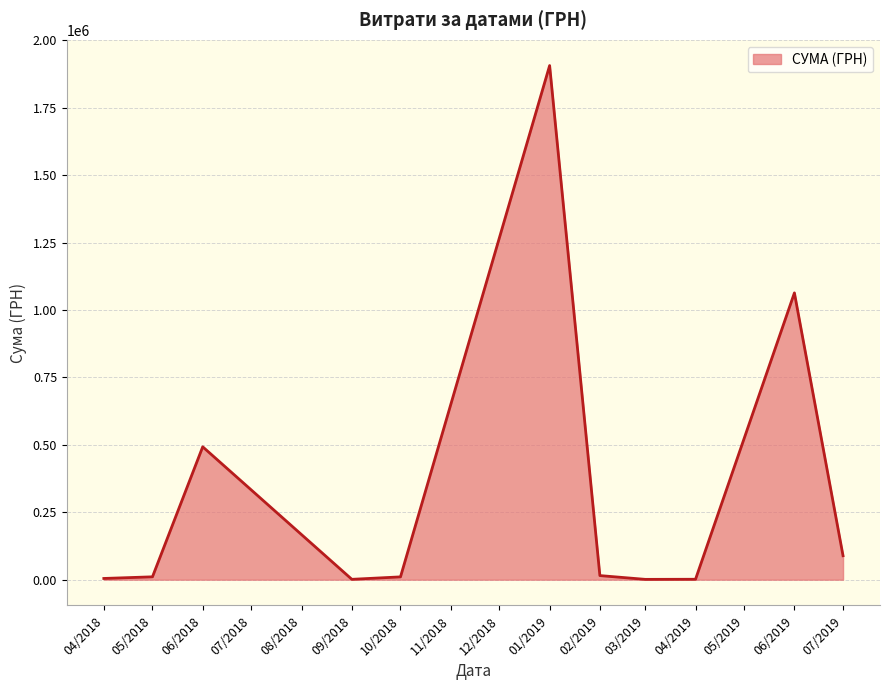

The value at 06/2018 is 492771.6. True or false?

True